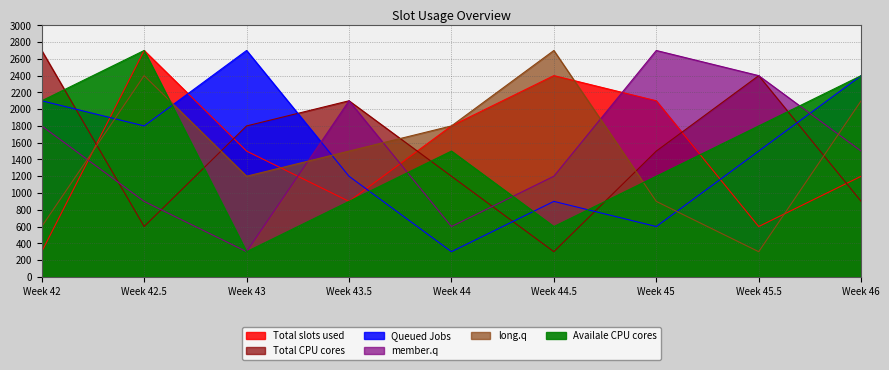

Between Week 43.5 and Week 44, which is larger?

Week 44